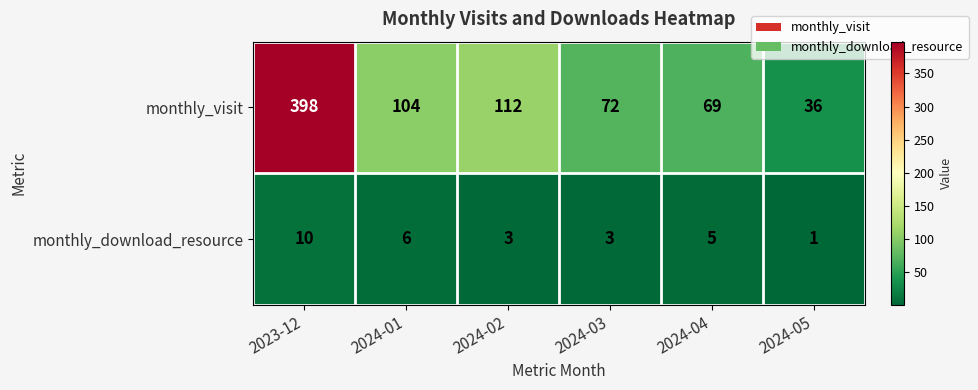

What is the total value across all series at 2023-12?

408